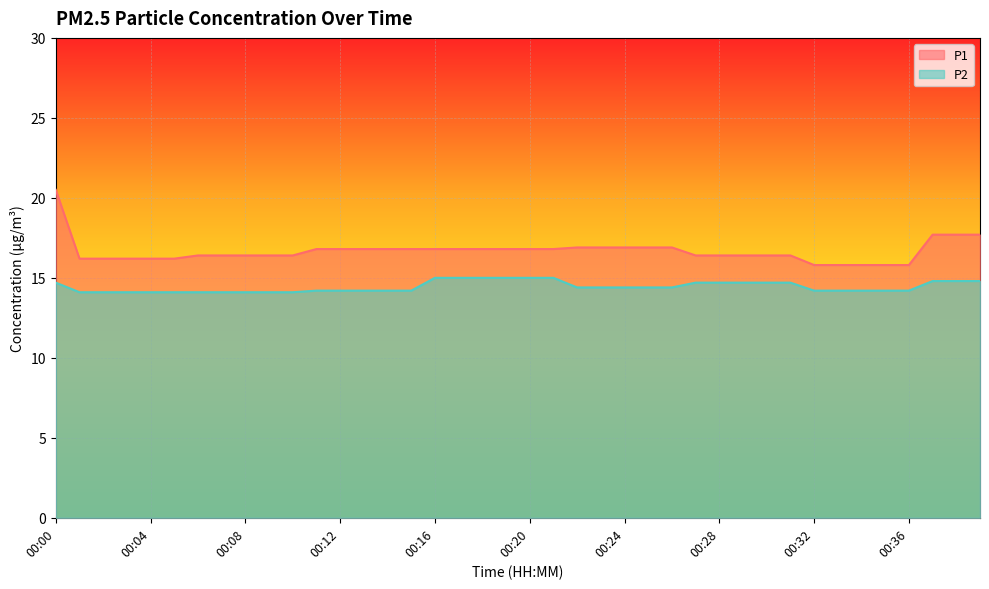

What is the difference between the maximum and minimum values in the P1 series?

4.7